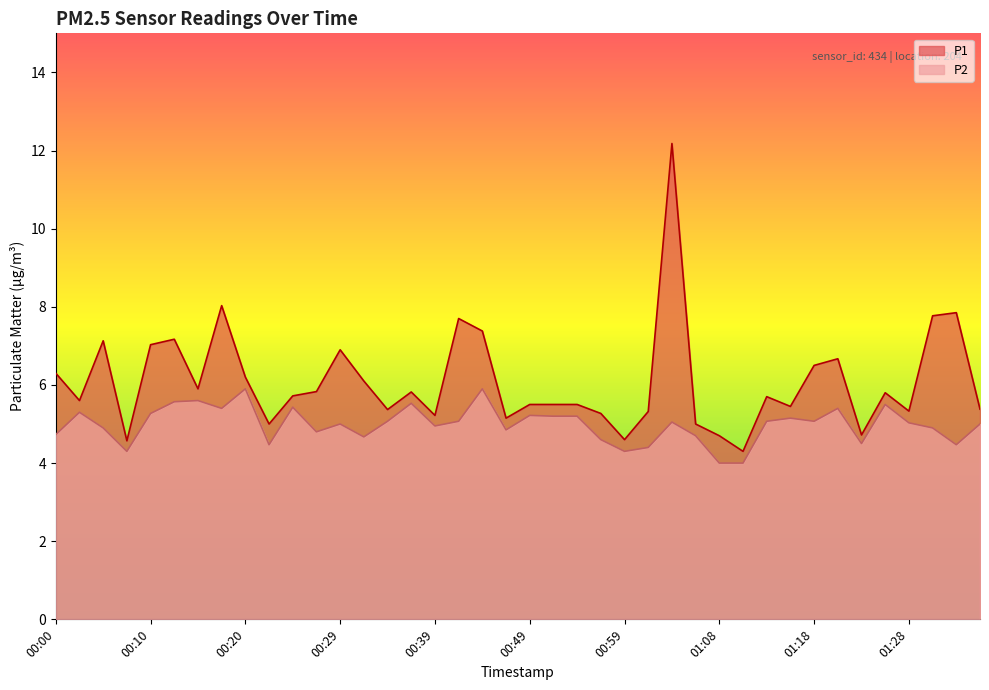

Is it true that P1 equals 5.0 at 00:22?

True